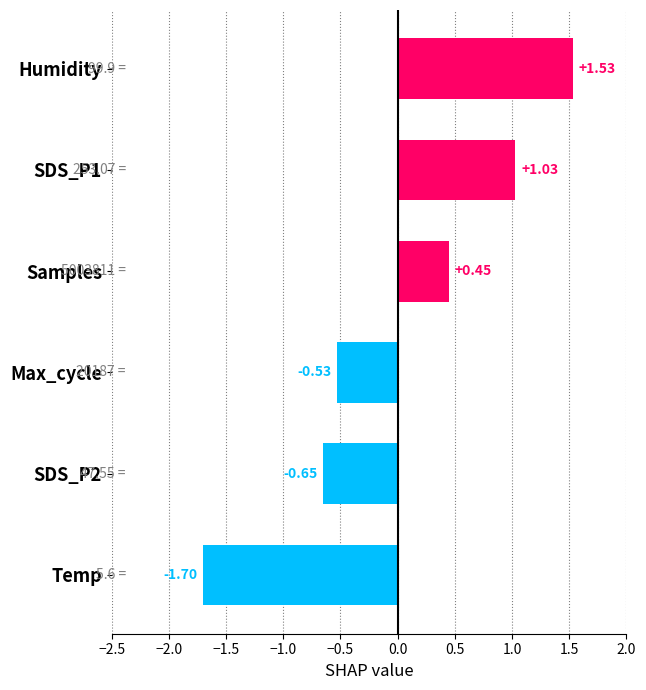

What is the label of the 4th bar from the bottom?

Samples